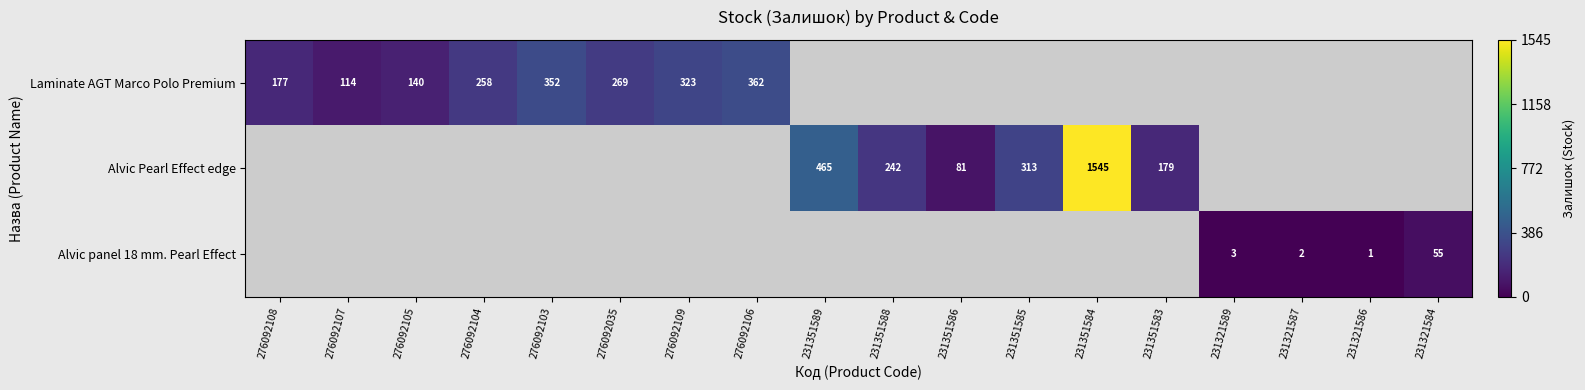

At how many categories does at least one series exceed 1338?

1